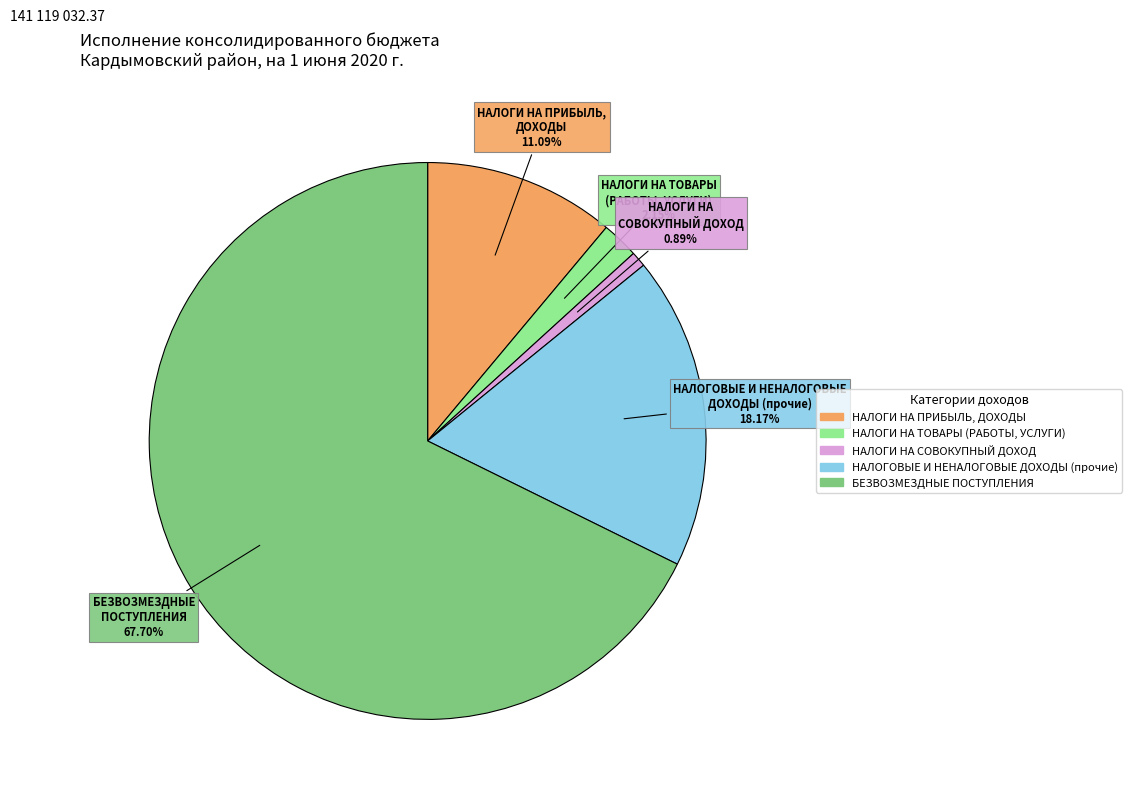

Count the number of slices in the pie.

5